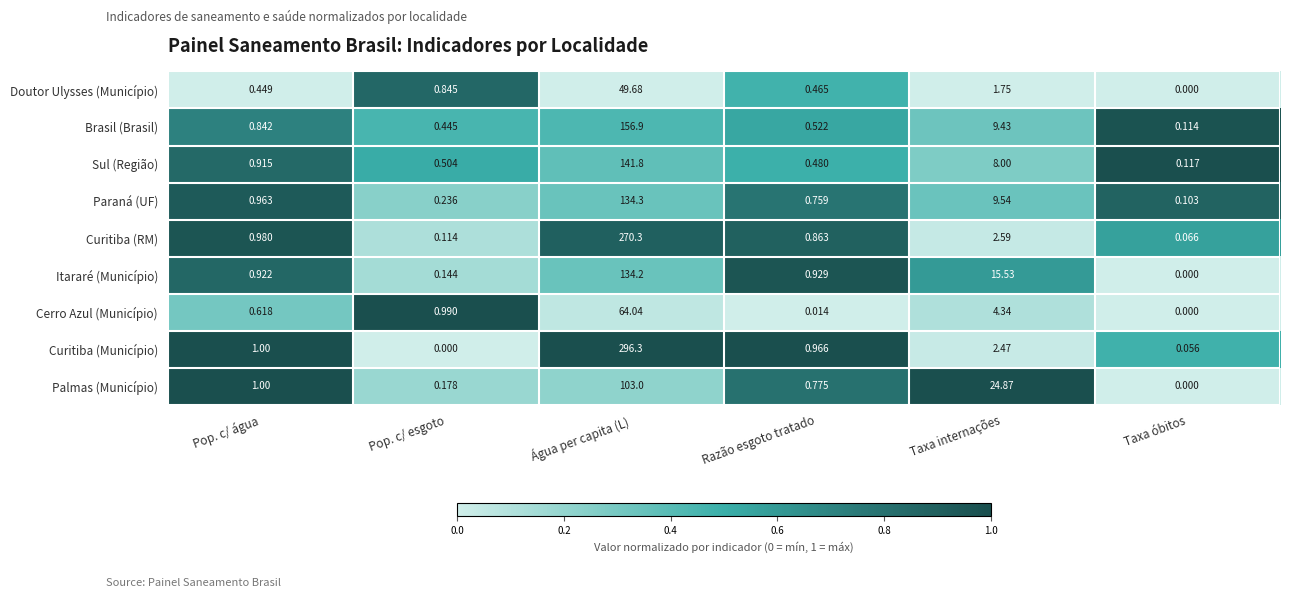

How many series are shown in this chart?

9